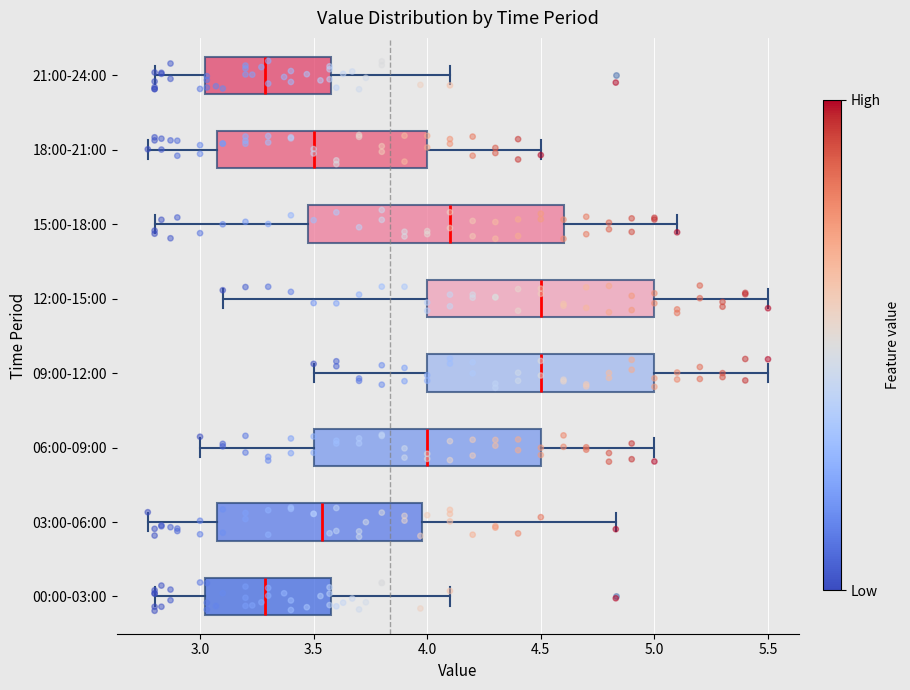

Reading bottom to top, read every box against the x-axis: the position of its median line, the range the box covers, and the ends of its whiskers. The values are not printed on the chart, so give them approximately, as read against the axis.

00:00-03:00: median 3.30, box 3.00 to 3.60, whiskers 2.80 to 4.10
03:00-06:00: median 3.55, box 3.10 to 4.00, whiskers 2.75 to 4.85
06:00-09:00: median 4.00, box 3.50 to 4.50, whiskers 3.00 to 5.00
09:00-12:00: median 4.50, box 4.00 to 5.00, whiskers 3.50 to 5.50
12:00-15:00: median 4.50, box 4.00 to 5.00, whiskers 3.10 to 5.50
15:00-18:00: median 4.10, box 3.50 to 4.60, whiskers 2.80 to 5.10
18:00-21:00: median 3.50, box 3.10 to 4.00, whiskers 2.75 to 4.50
21:00-24:00: median 3.30, box 3.00 to 3.60, whiskers 2.80 to 4.10